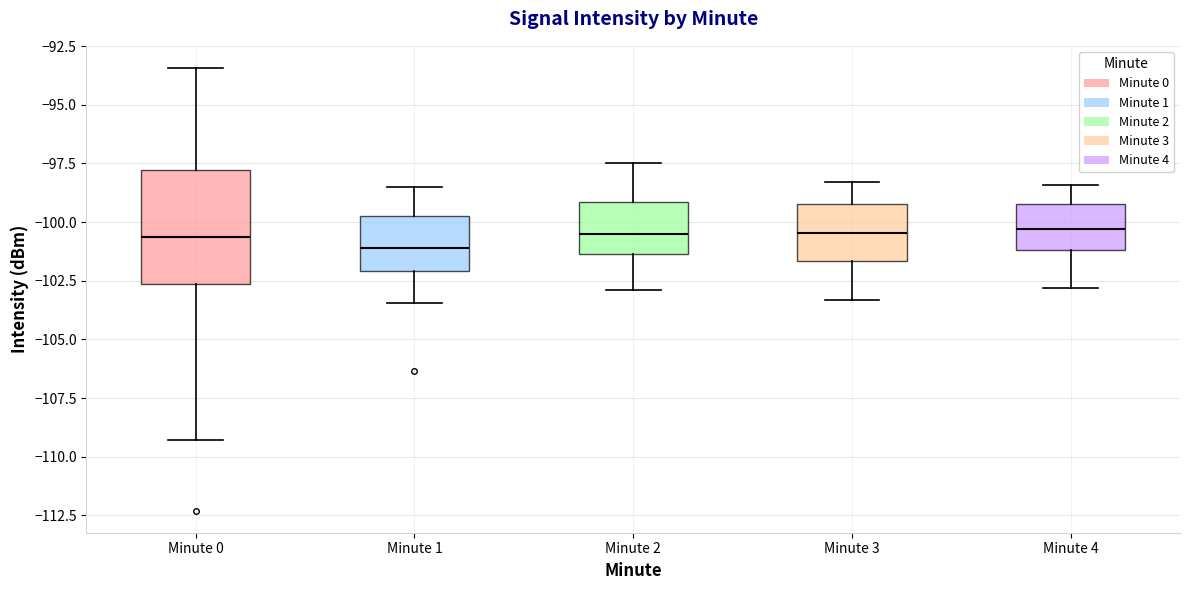

Comparing the boxes themselves (not the whiskers), which one is the tallest?

Minute 0